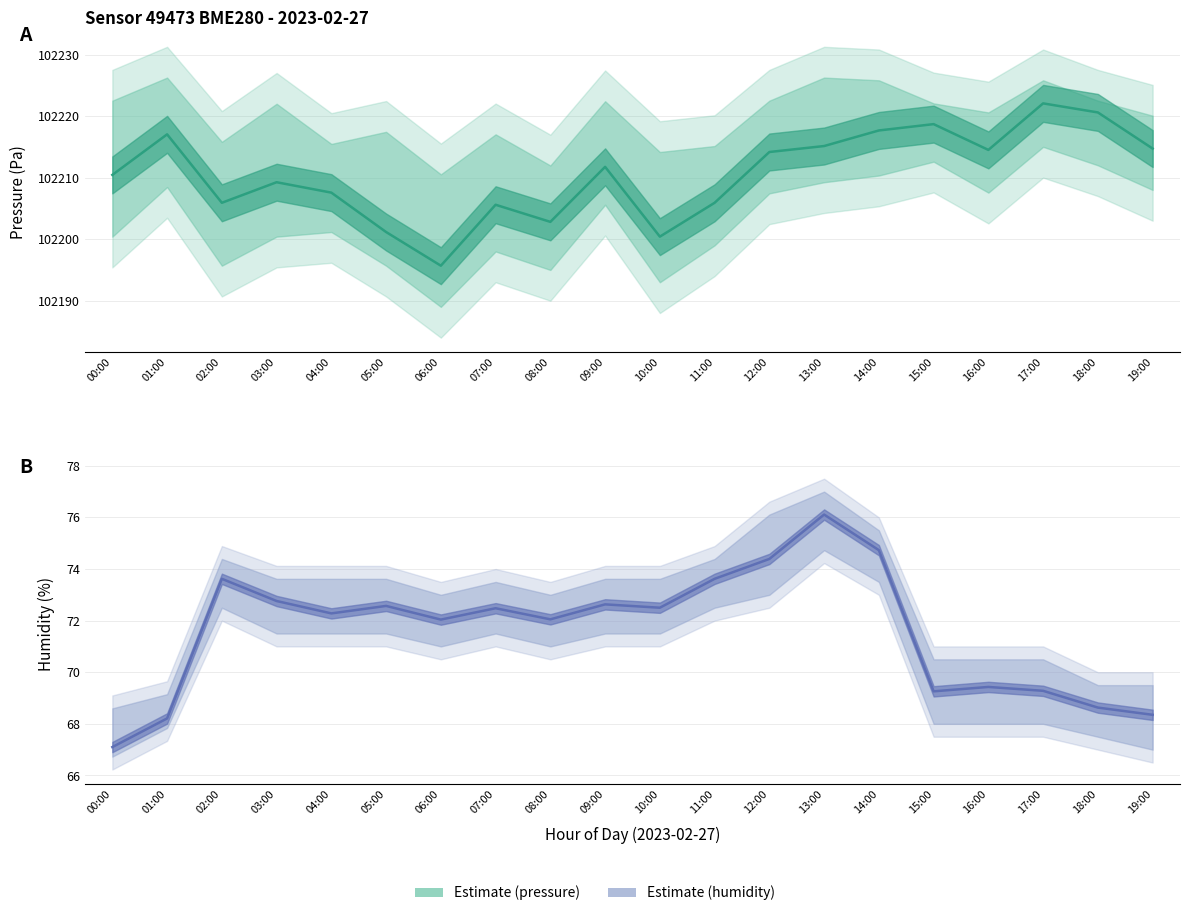

Where does the data first go above 72?

02:00